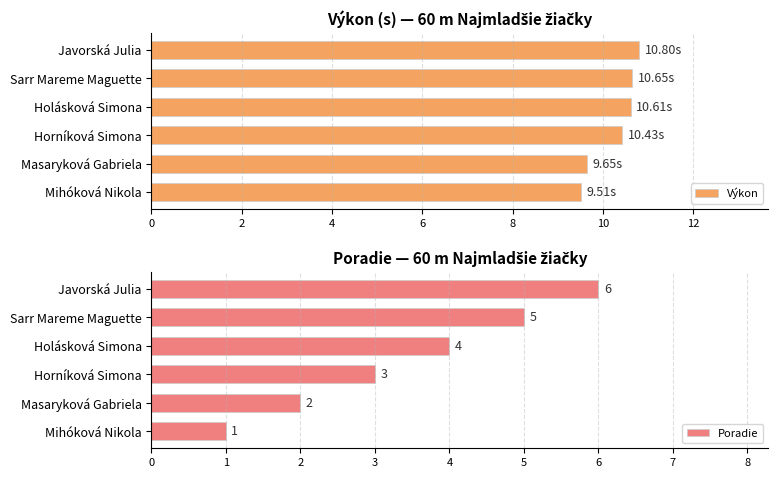

Count the Výkon values in the range 9 to 10.

2